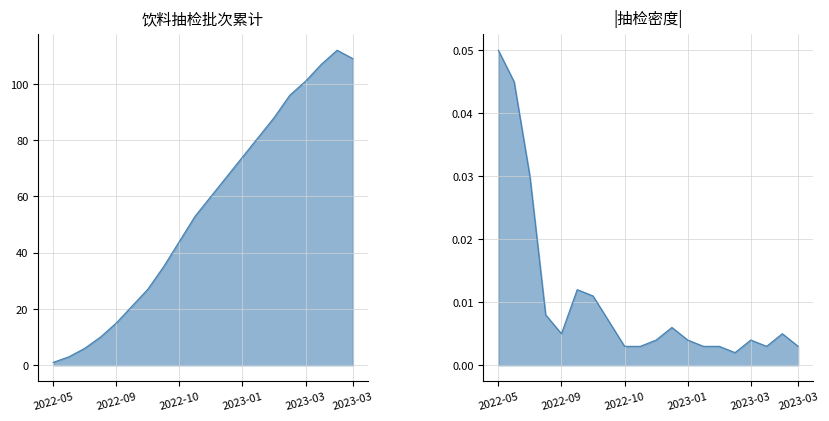

What is the label of the 6th point from the right?

2023-02-15